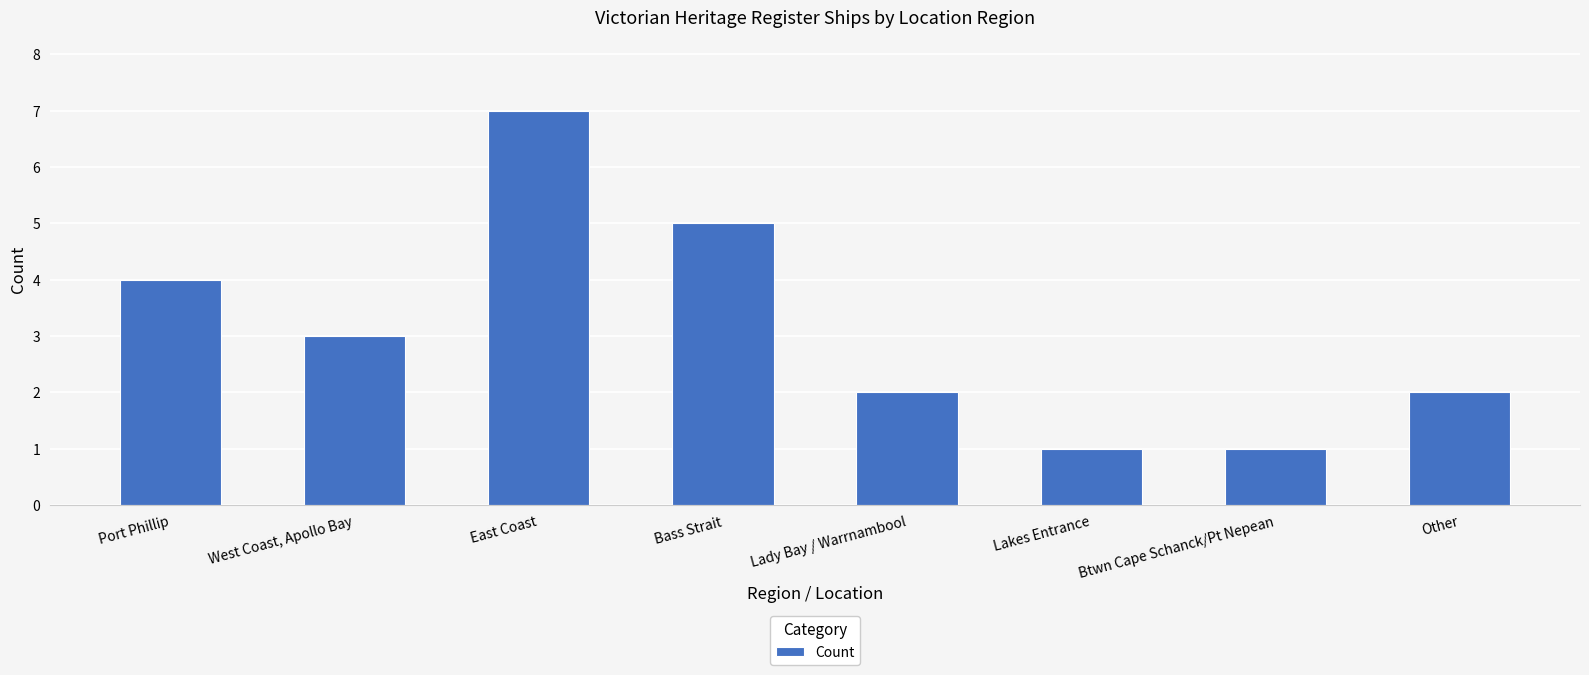

How many data points are less than 3?

4